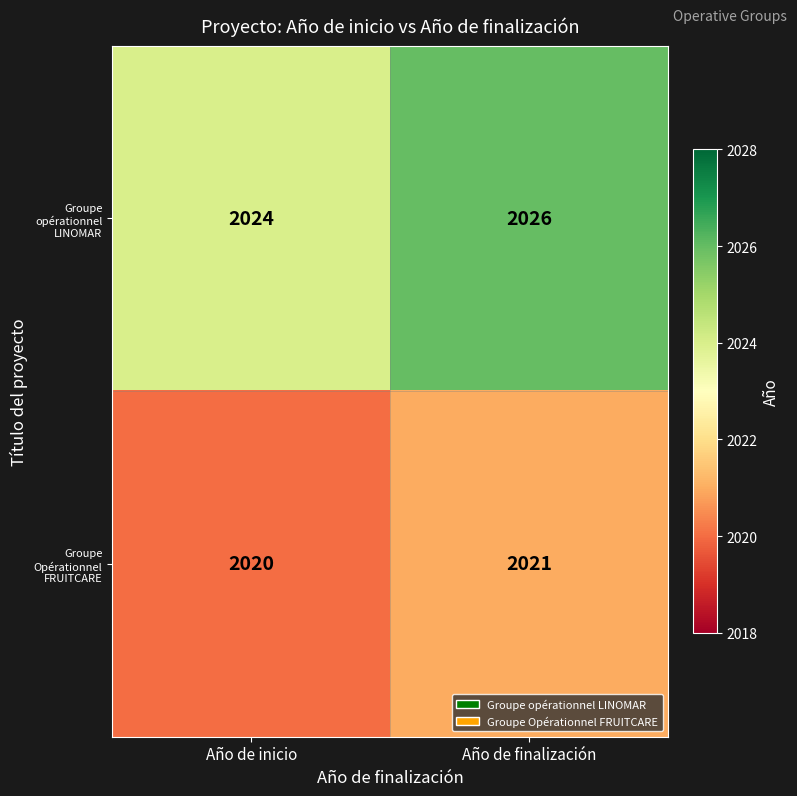

Is it true that Groupe opérationnel LINOMAR equals 2024 at Año de inicio?

True